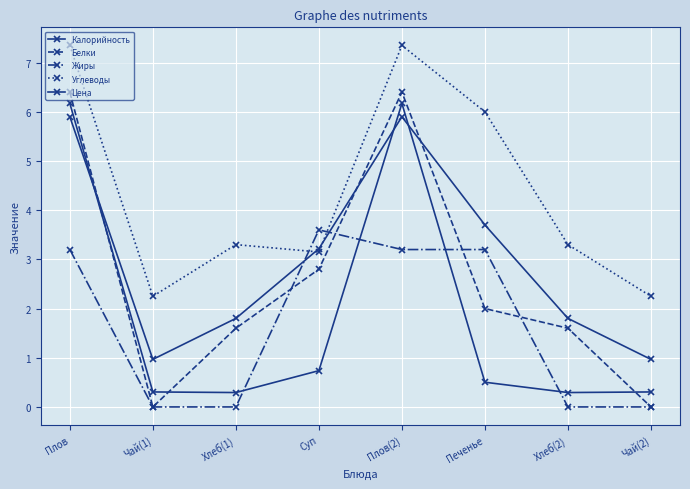

Count the number of categories in the chart.

8